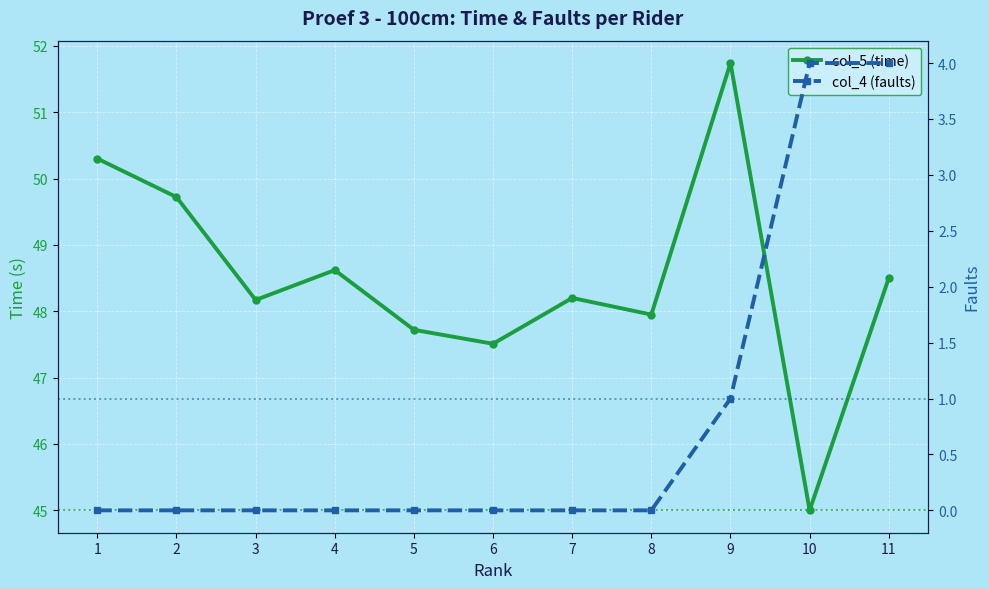

True or false: col_5 (time) and col_4 (faults) cross at least once.

False